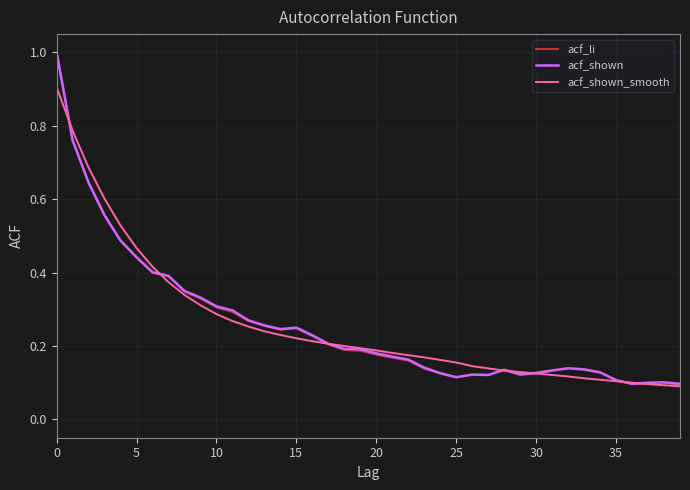

What is the difference between the maximum and minimum values in the acf_li series?

0.9